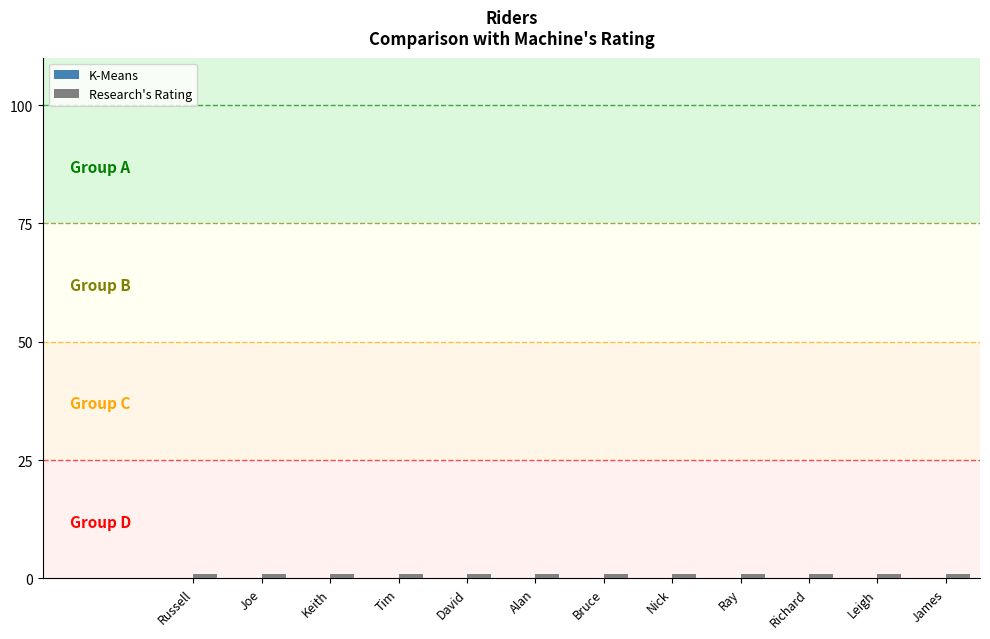

The value of Research's Rating at Nick is 0. True or false?

False